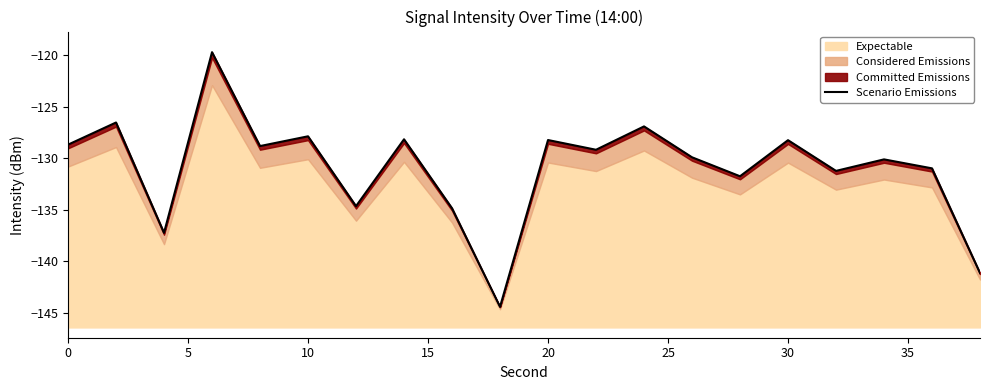

Reading right to left, list all the values displayed in this chart.

-141.1	-131.0	-130.1	-131.2	-128.3	-131.8	-129.9	-126.9	-129.2	-128.2	-144.4	-134.9	-128.2	-134.7	-127.9	-128.8	-119.7	-137.2	-126.5	-128.7